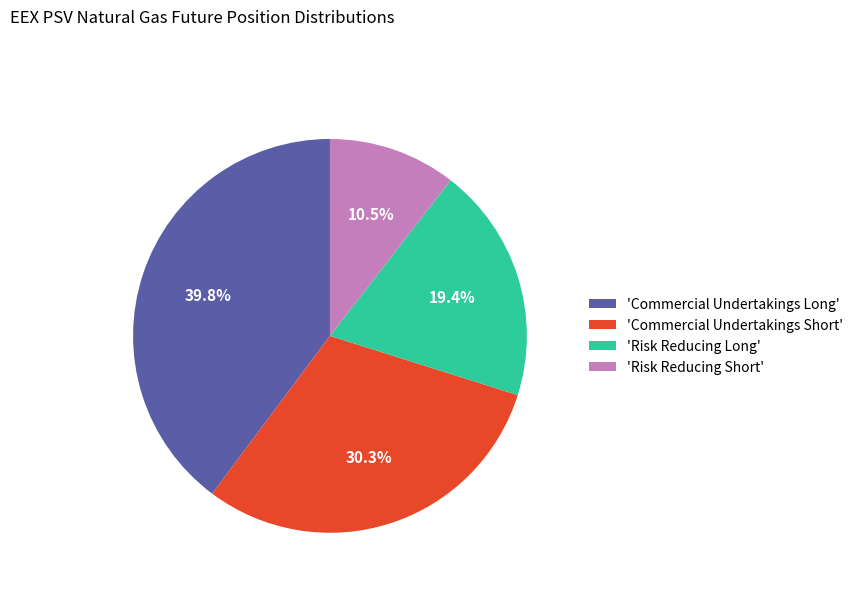

To the nearest percent, what is the average slice percentage?

25%